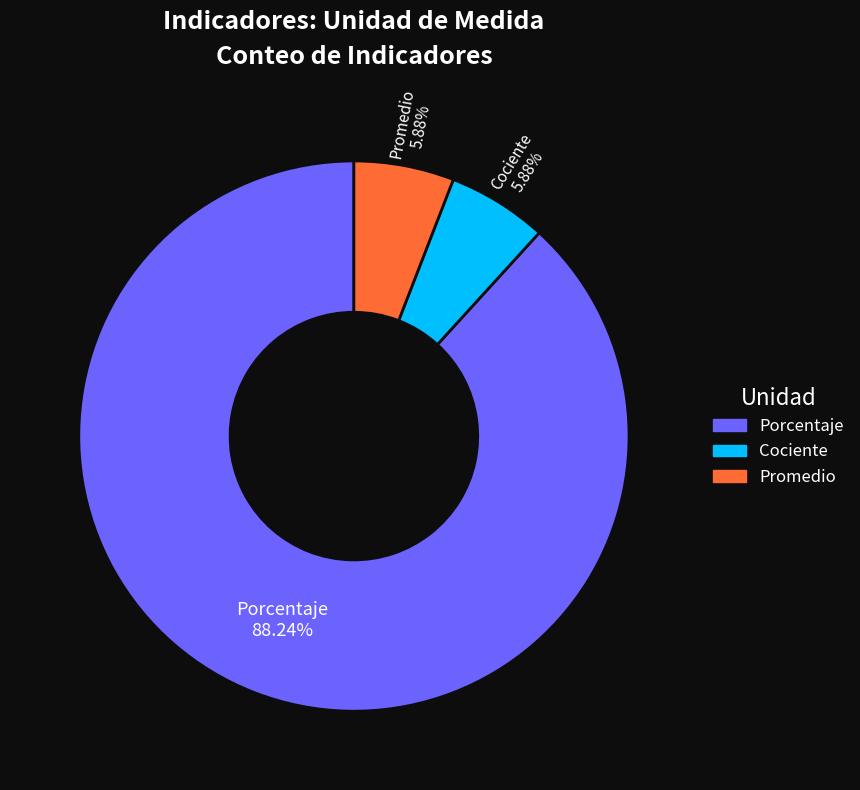

What percentage is NOT represented by Porcentaje?

11.8%